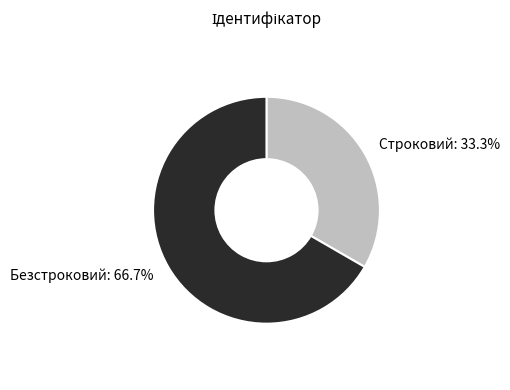

Does any single category account for the majority?

Yes